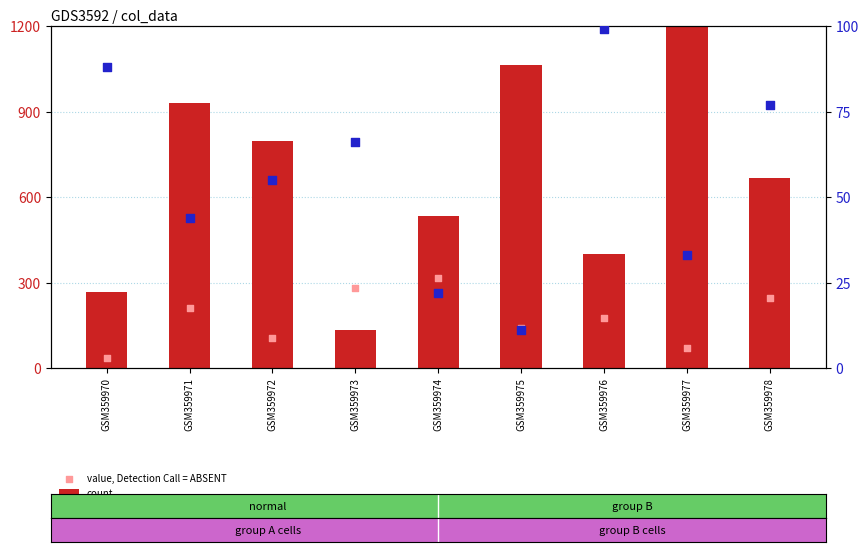

What are all the series names shown in the legend?

count, value, Detection Call = ABSENT, percentile rank within the sample